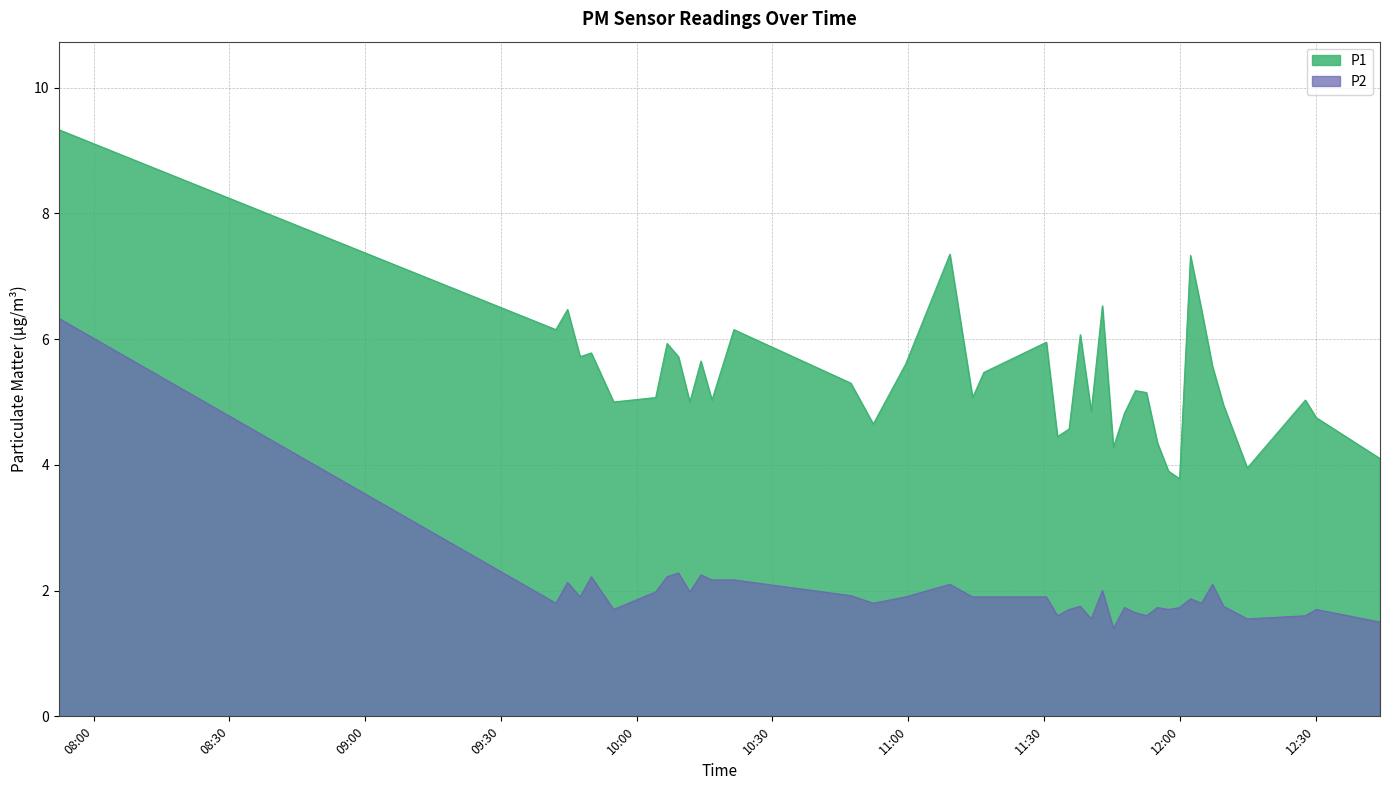

What is the average value of the P2 series?

2.0